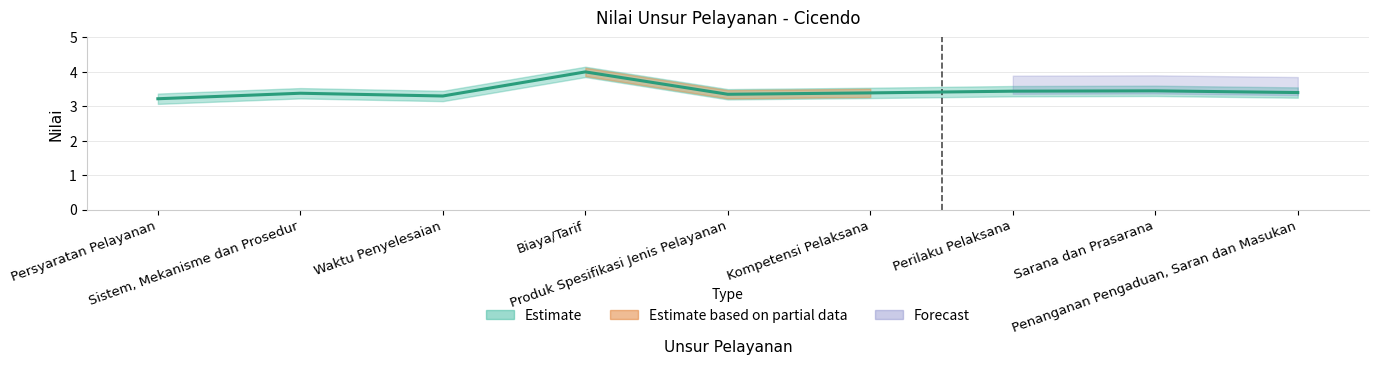

What is the sum of the values at Kompetensi Pelaksana and Sarana dan Prasarana?

6.8